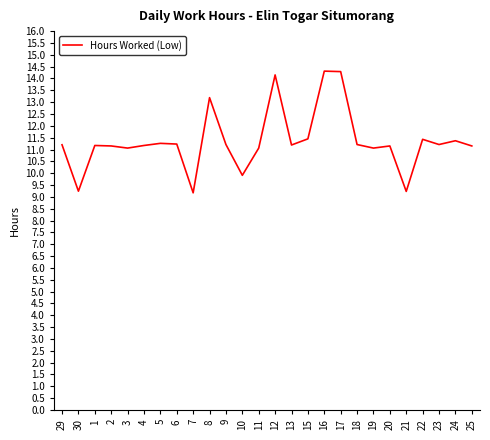

What is the sum of the values at 12 and 4?

25.3